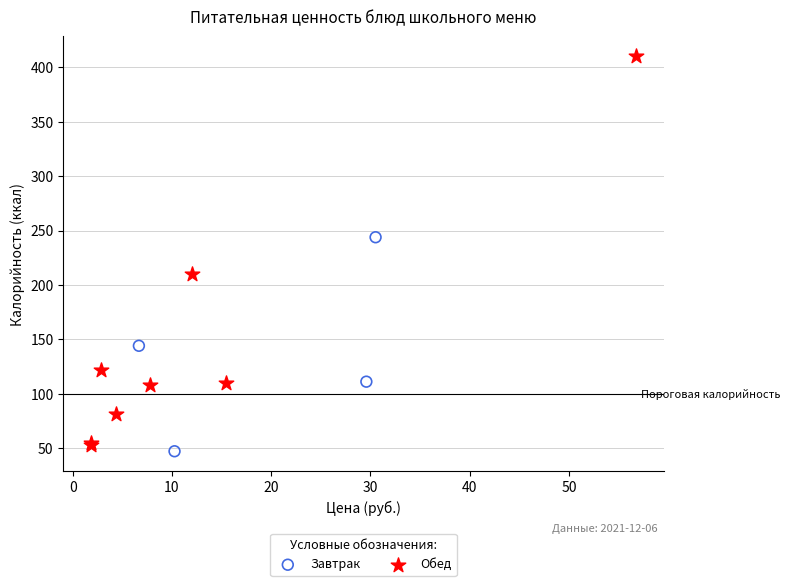

Which series reaches the maximum Y coordinate?

Обед